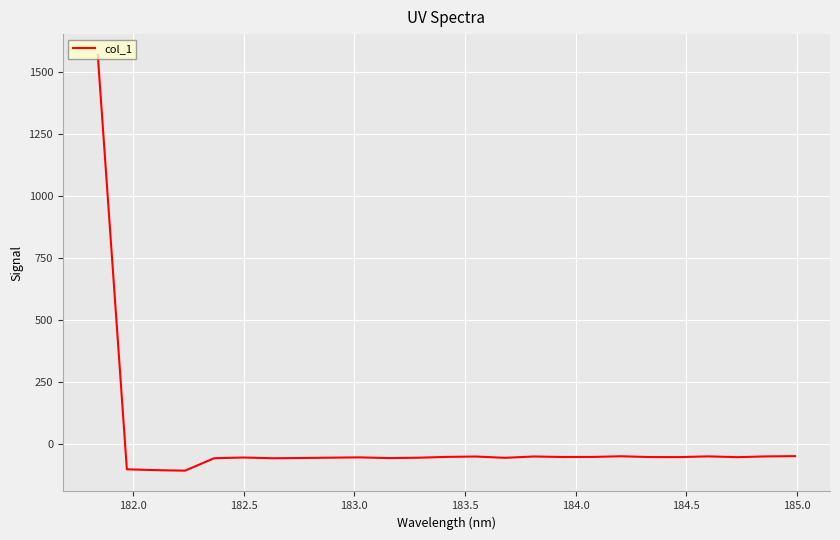

Count the number of data series in this chart.

1